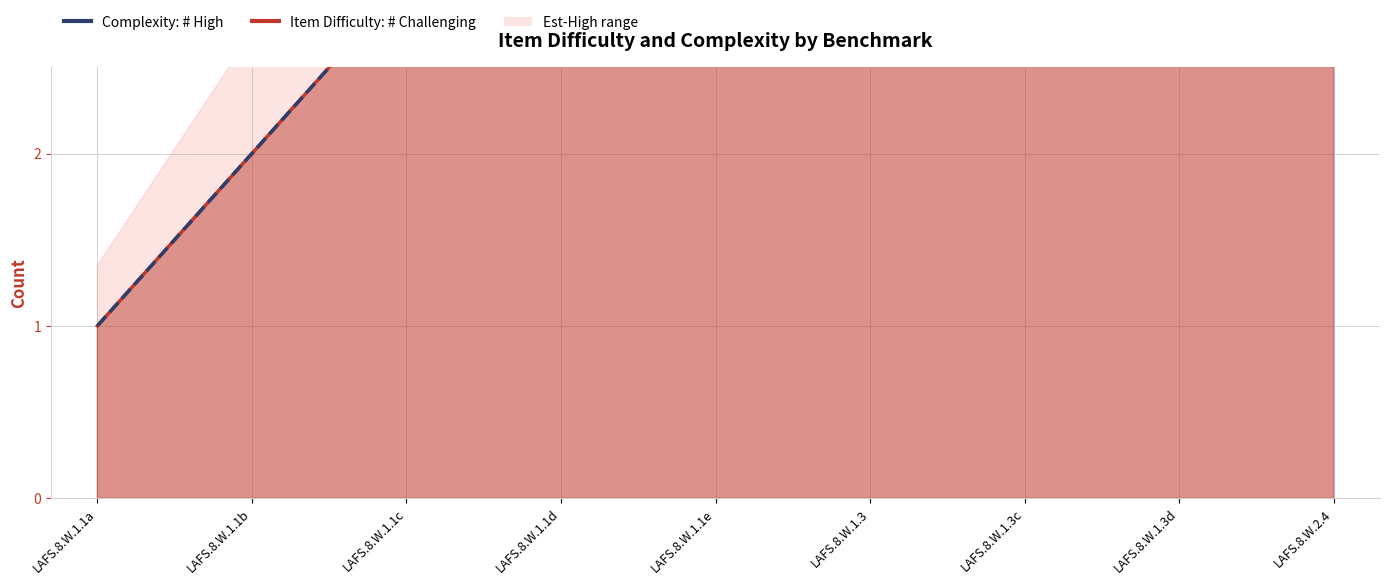

True or false: Item Difficulty: # Challenging (line) and Complexity: # High (line) intersect in this chart.

False